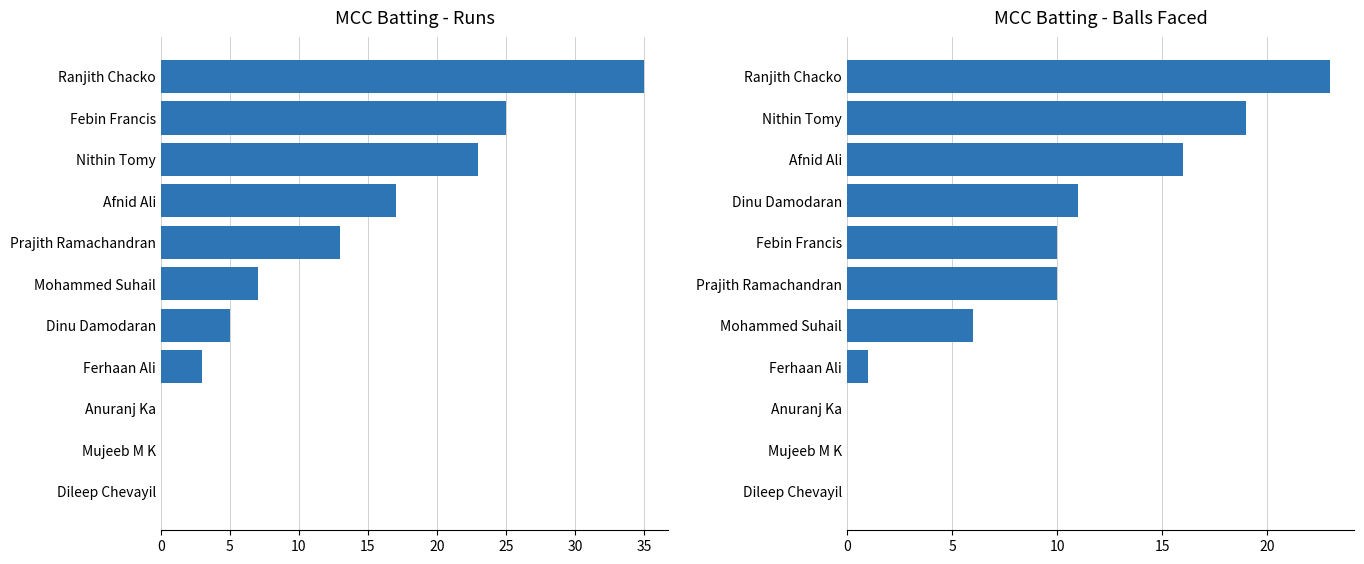

What is the difference between the maximum and minimum values in the Runs series?

35